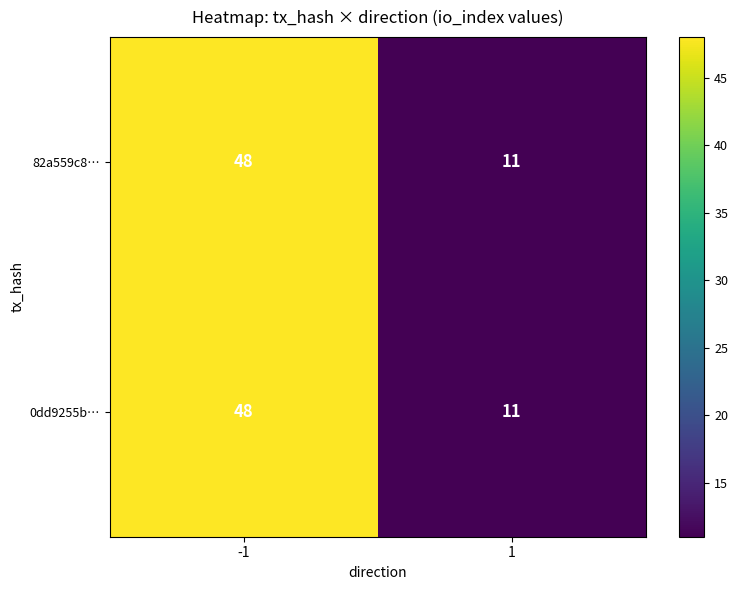

Reading right to left, transcribe all the data shown in this chart.

82a559c8…: 1=11	-1=48
0dd9255b…: 1=11	-1=48